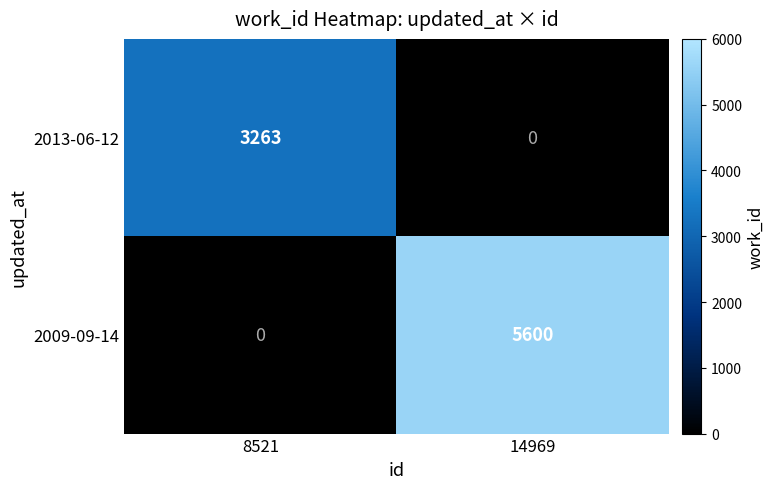

What is the sum of the 2009-09-14 values at 14969 and 8521?

5600